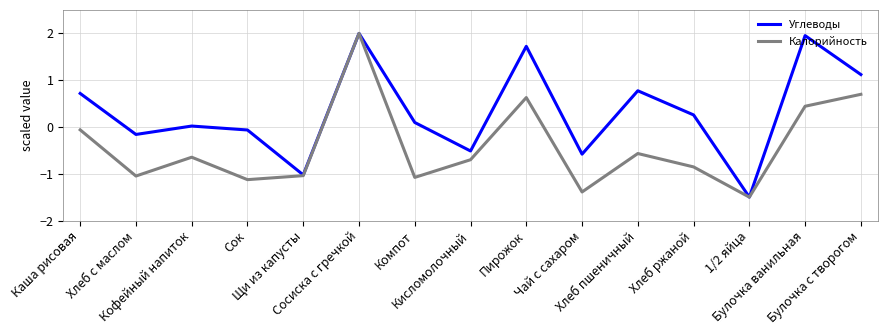

Which series has the largest total across all categories?

Углеводы